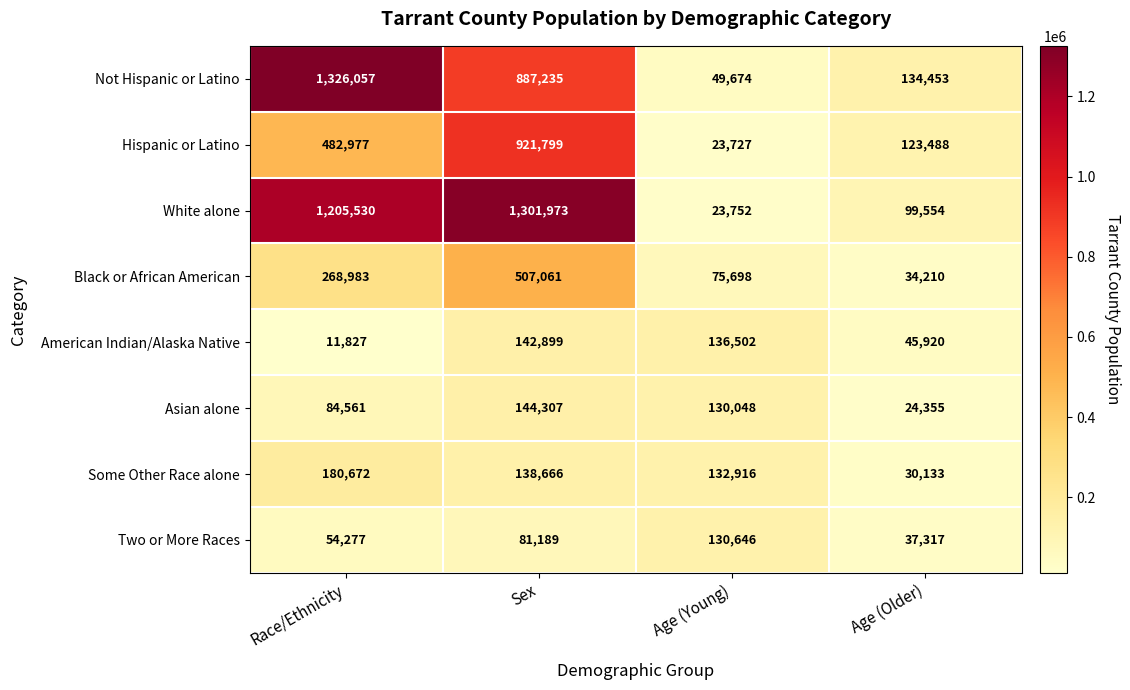

At which category is the sum across all series the highest?

Sex